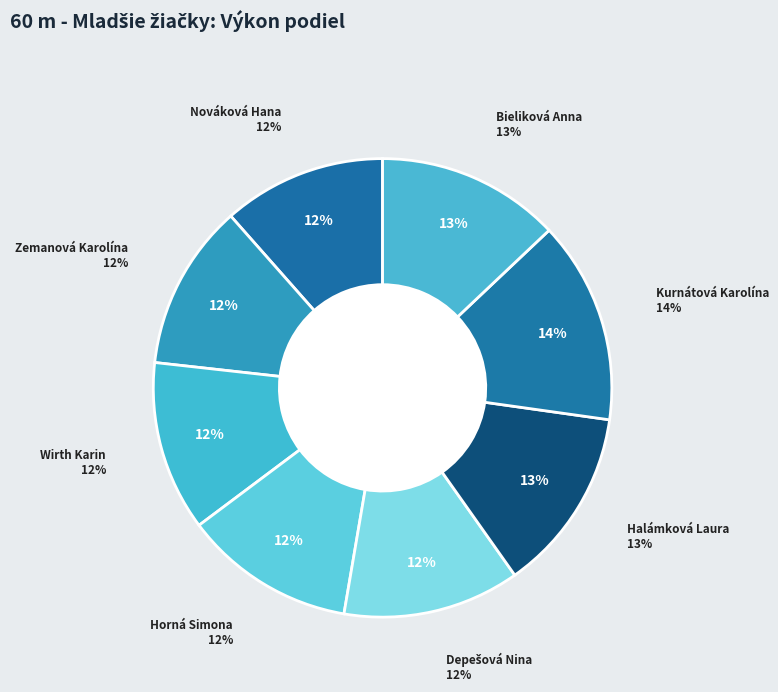

To the nearest percent, what is the combined percentage of Nováková Hana and Zemanová Karolína?

23%